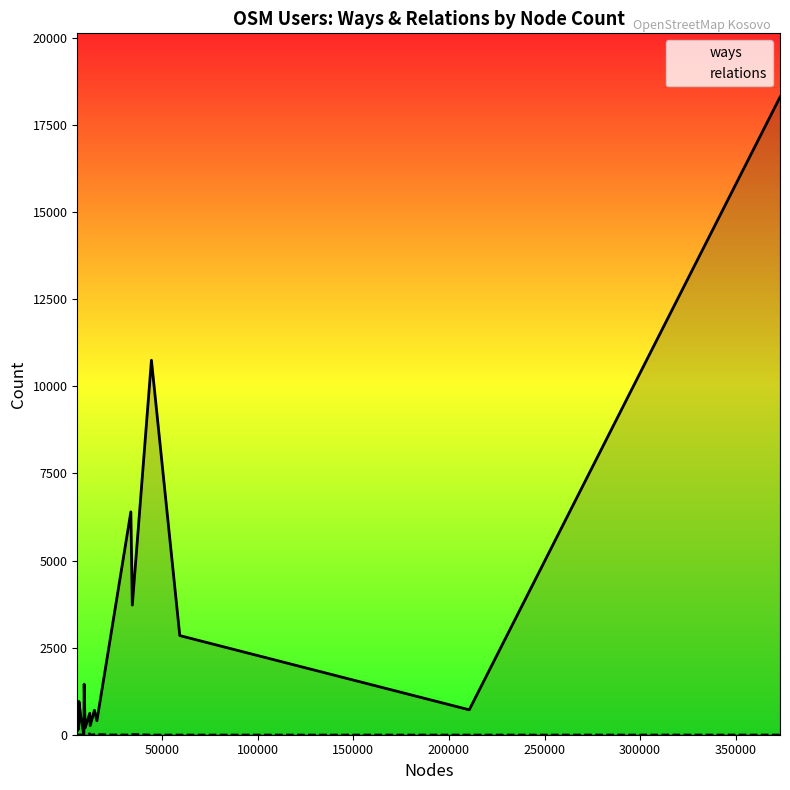

What is the highest value of the ways series?

18304